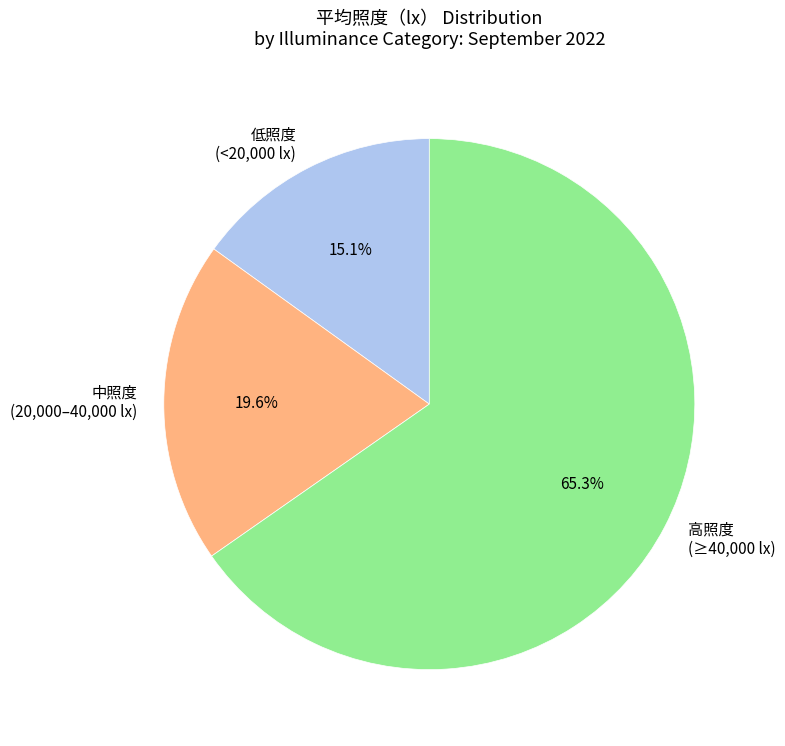

Do 高照度 (≥40,000 lx) and 低照度 (<20,000 lx) together represent more than half of the pie?

Yes